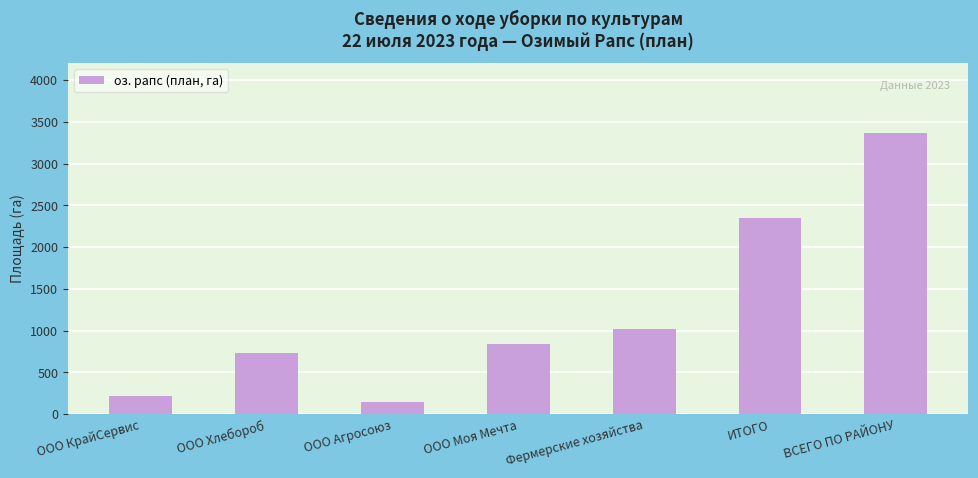

What is the difference between the maximum and second lowest values?

3145